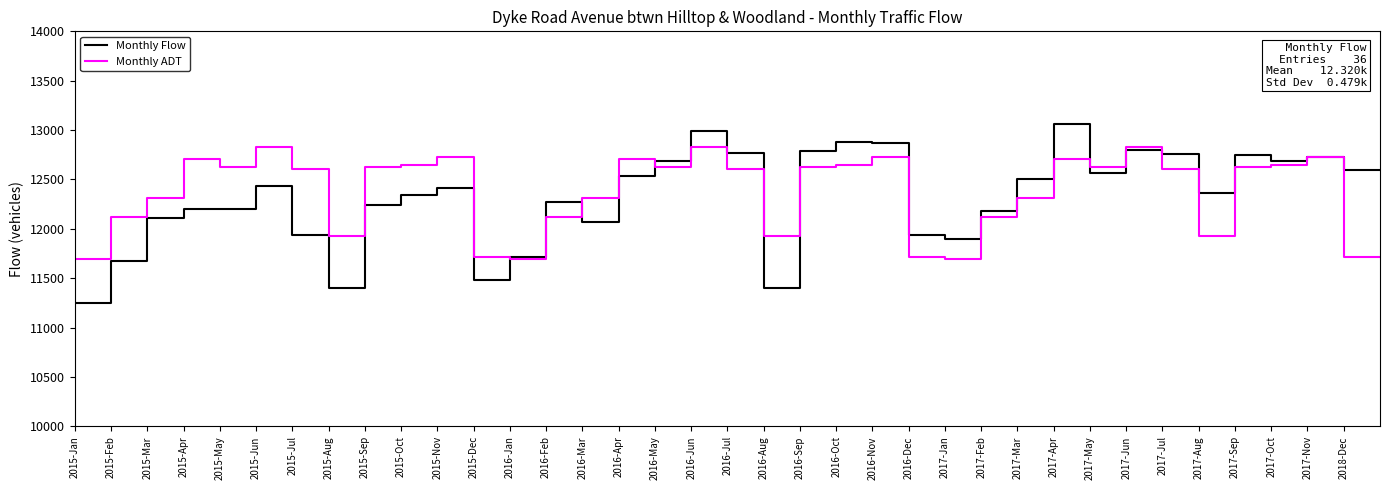

Which series has the widest spread of values?

Monthly Flow